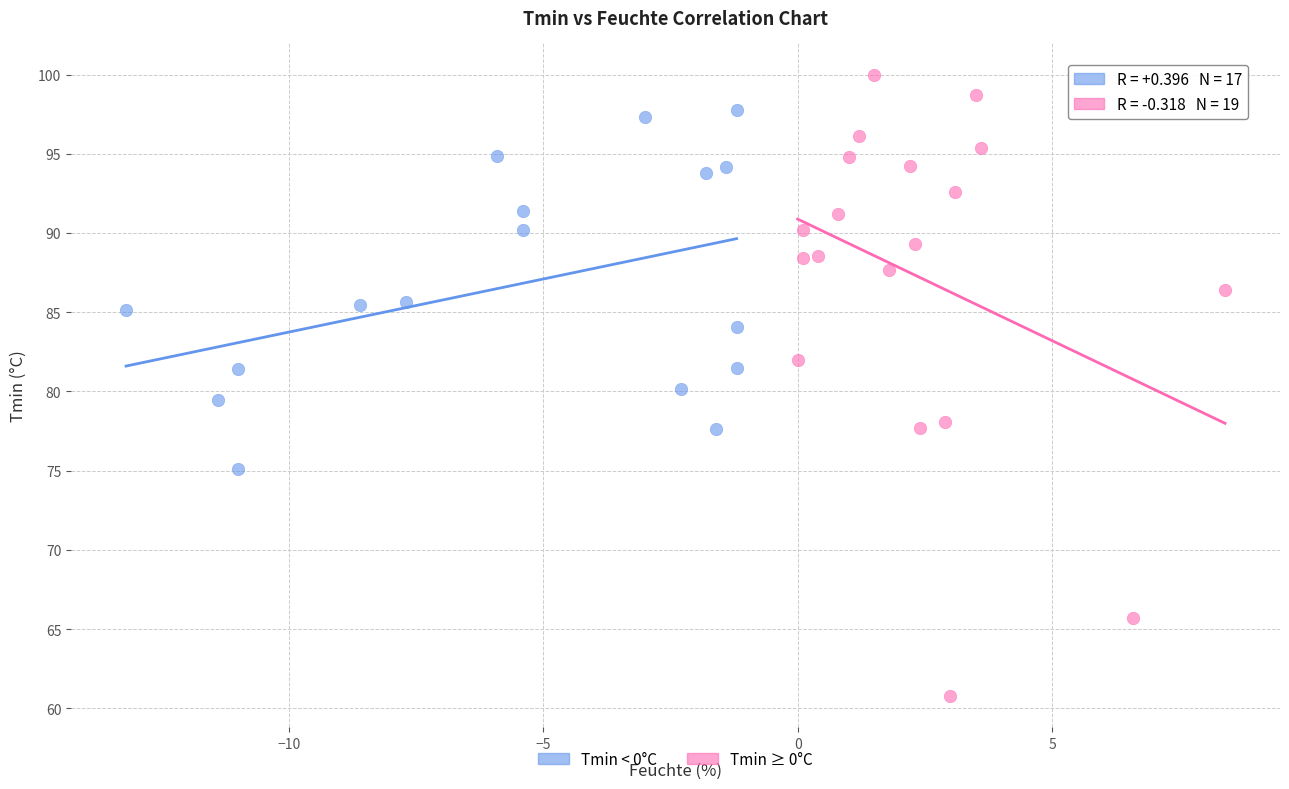

Which series has the largest Y range (max minus min)?

Tmin ≥ 0°C